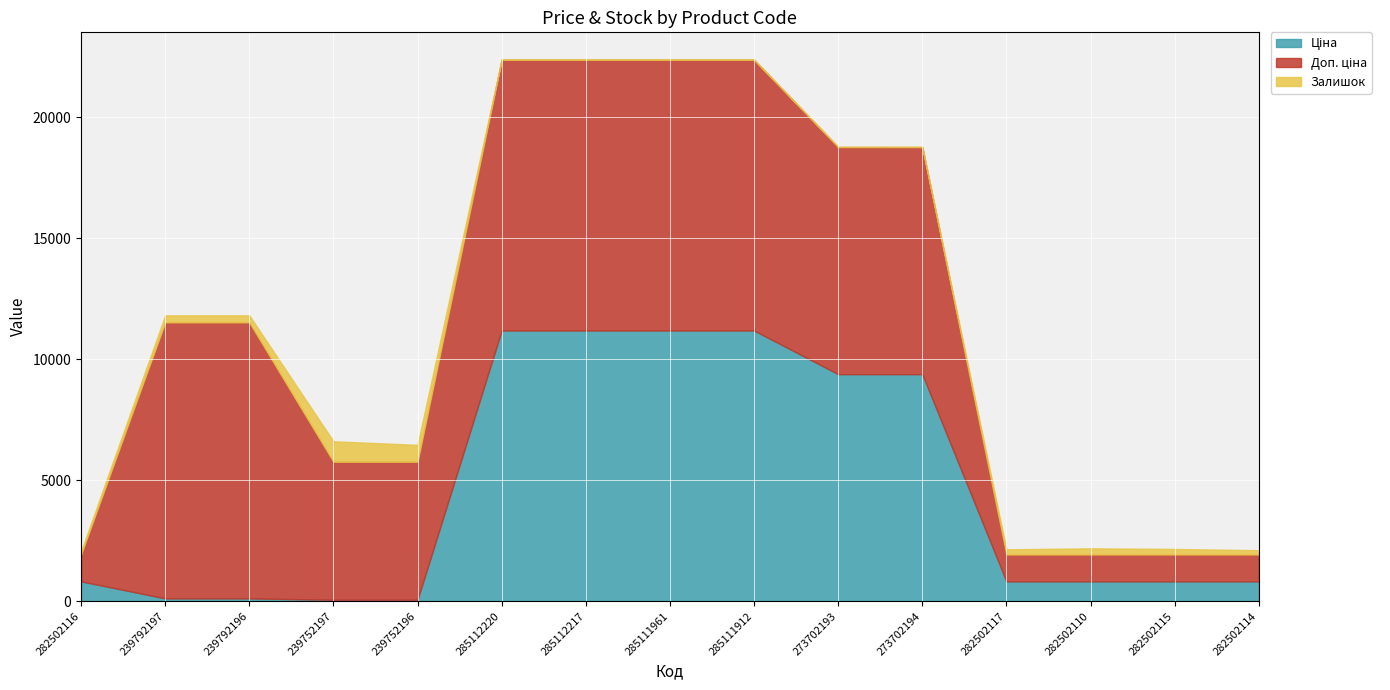

Which series changed the most between 282502116 and 239792197?

Доп. ціна